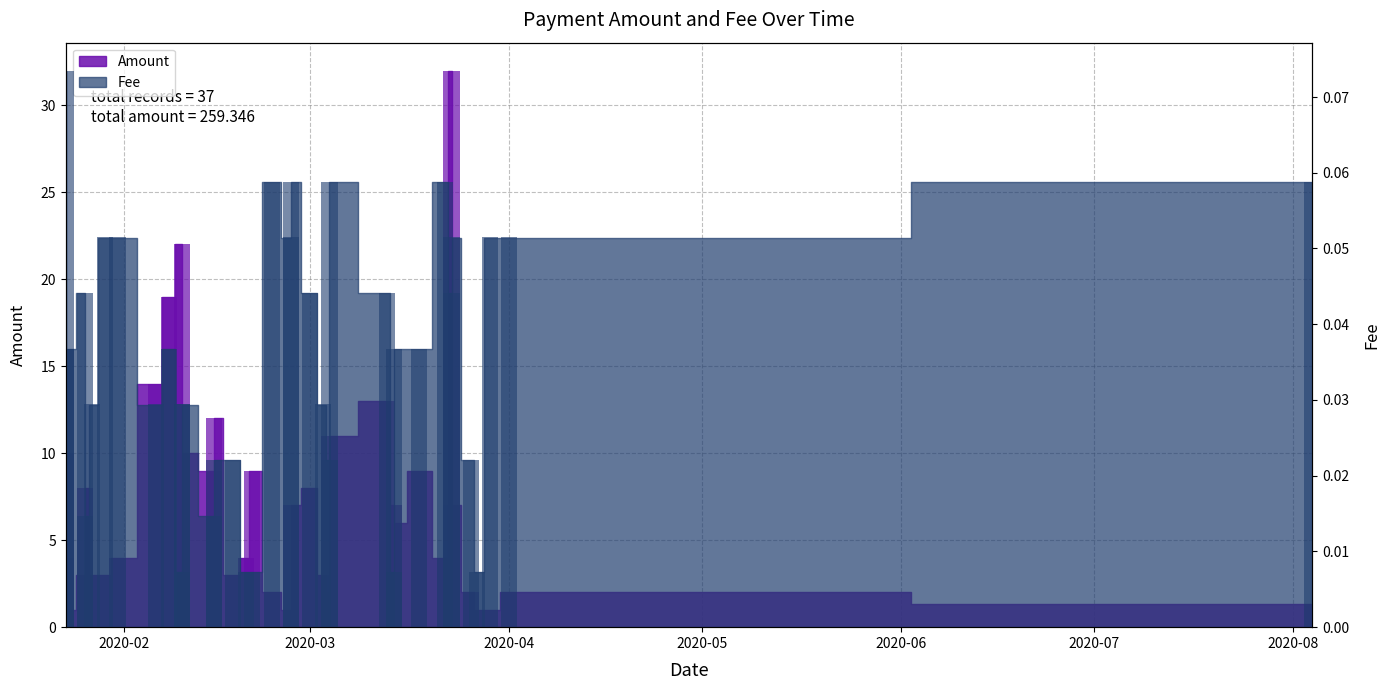

How many groups of bars are there?

37